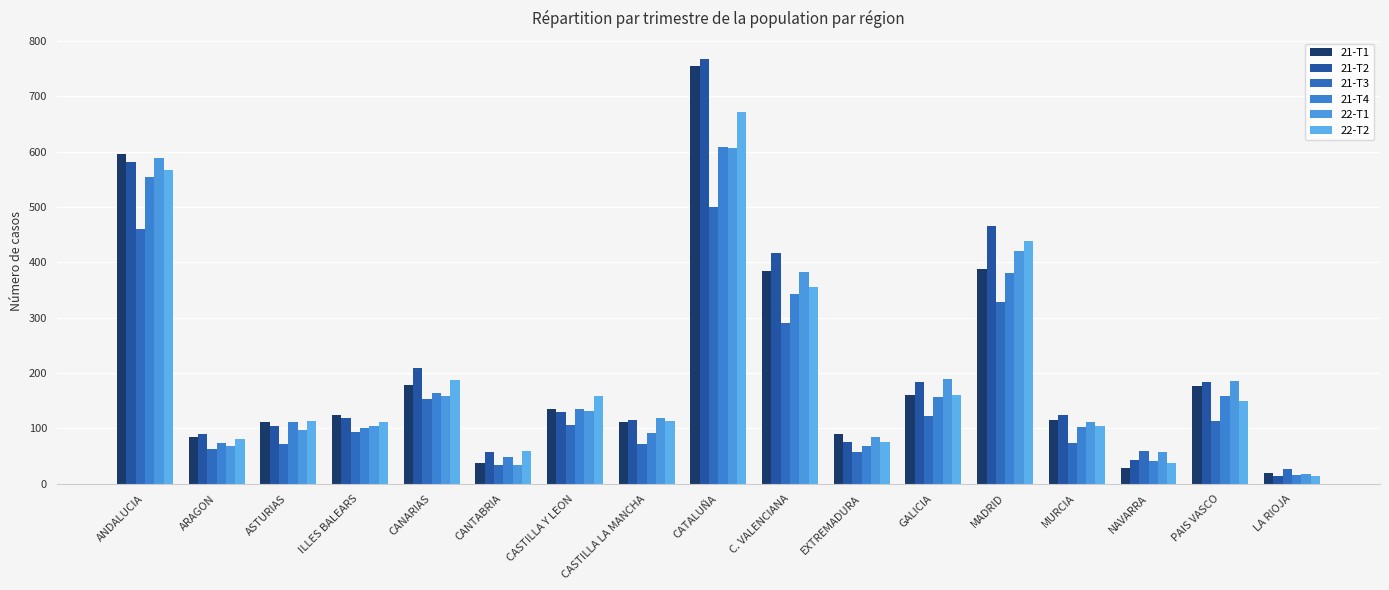

Is the value of 22-T2 at GALICIA greater than the value of 21-T4 at ILLES BALEARS?

Yes